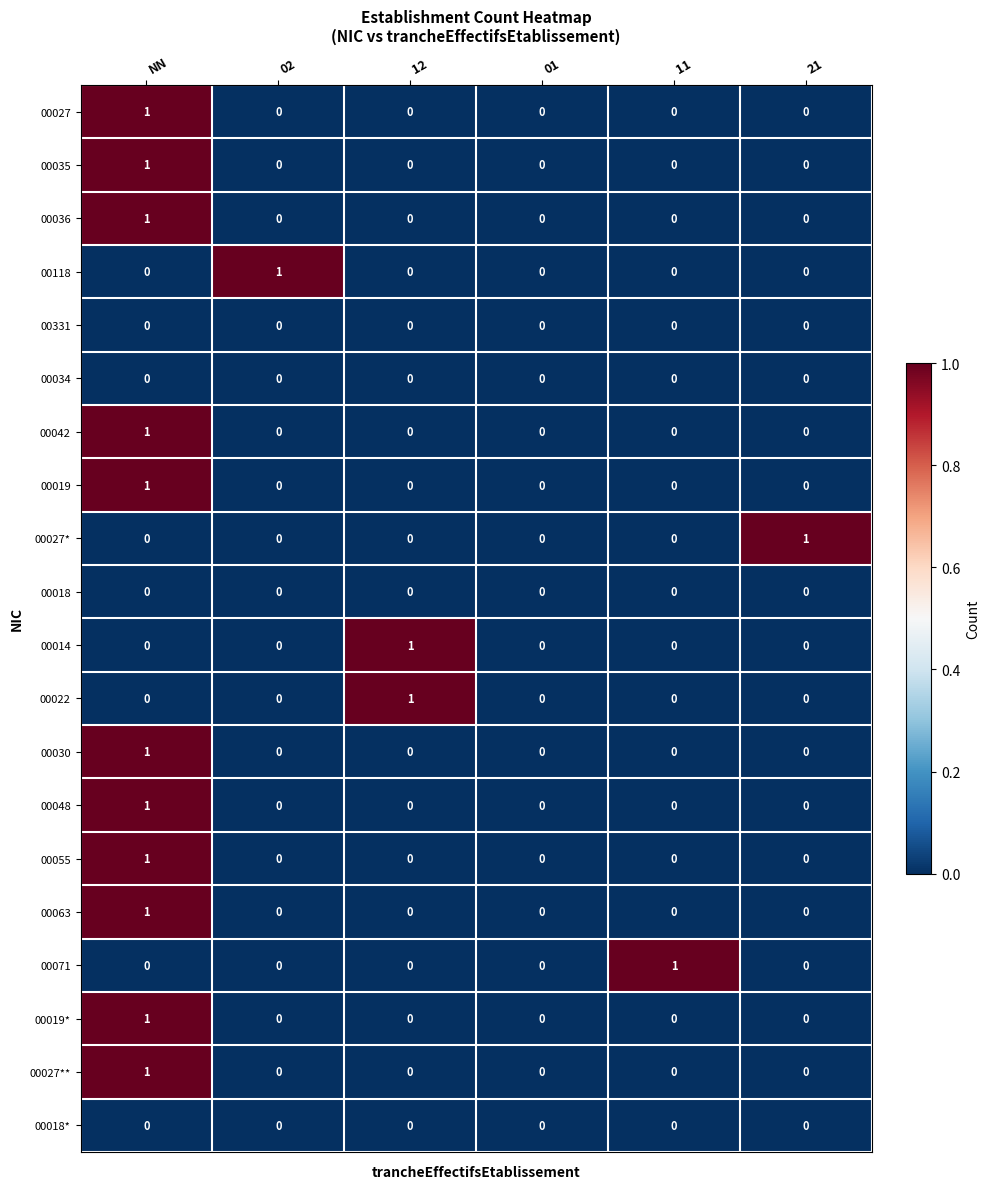

The value of 00035 at 01 is 0. True or false?

True